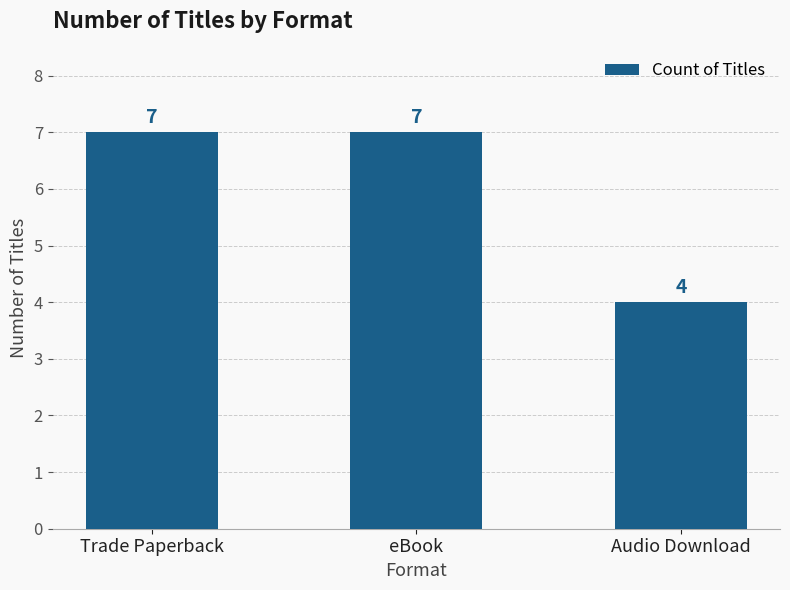

What position from the right is eBook?

2